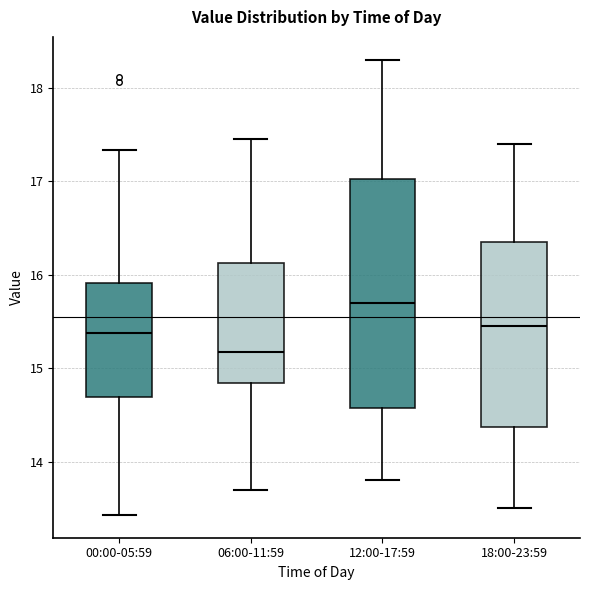

Reading left to right, transcribe this box plot: for each box, give where its median line is, the range the box spans, and where its two whiskers end, as read against the y-axis. The values are not printed on the chart, so give them approximately, as read against the axis.

00:00-05:59: median 15.4, box 14.7 to 15.9, whiskers 13.4 to 17.3
06:00-11:59: median 15.2, box 14.8 to 16.1, whiskers 13.7 to 17.5
12:00-17:59: median 15.7, box 14.6 to 17.0, whiskers 13.8 to 18.3
18:00-23:59: median 15.5, box 14.4 to 16.4, whiskers 13.5 to 17.4